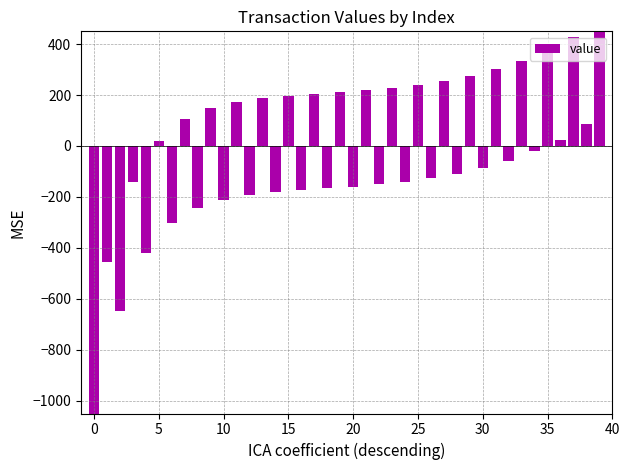

What is the sum of the values at 13 and 0?

-268.1